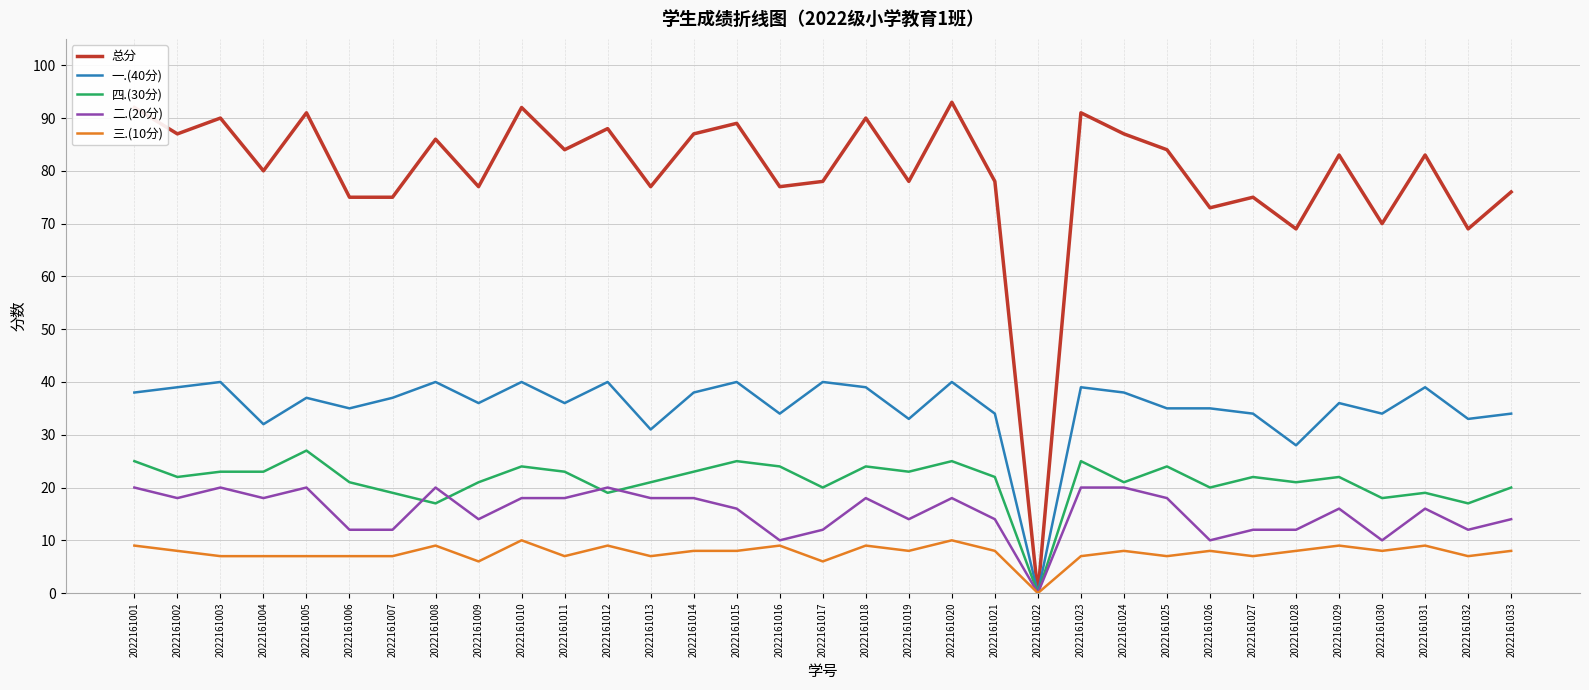

What is the maximum value for 总分?

93